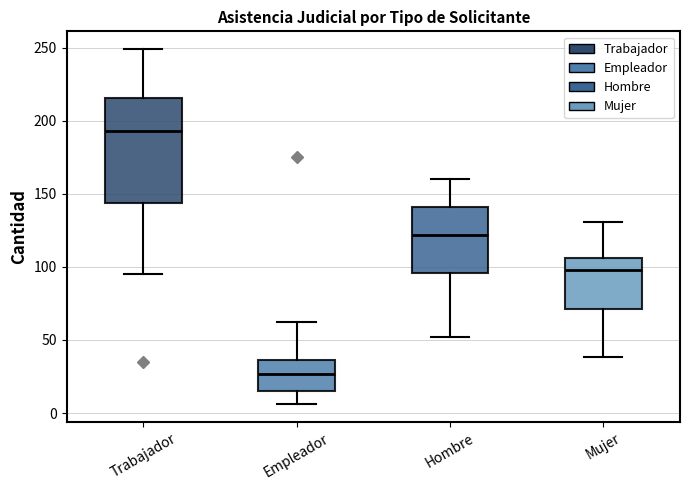

Where does the upper whisker of the box for Mujer end on the y-axis? The values are not printed on the chart, so give them approximately, as read against the axis.

130